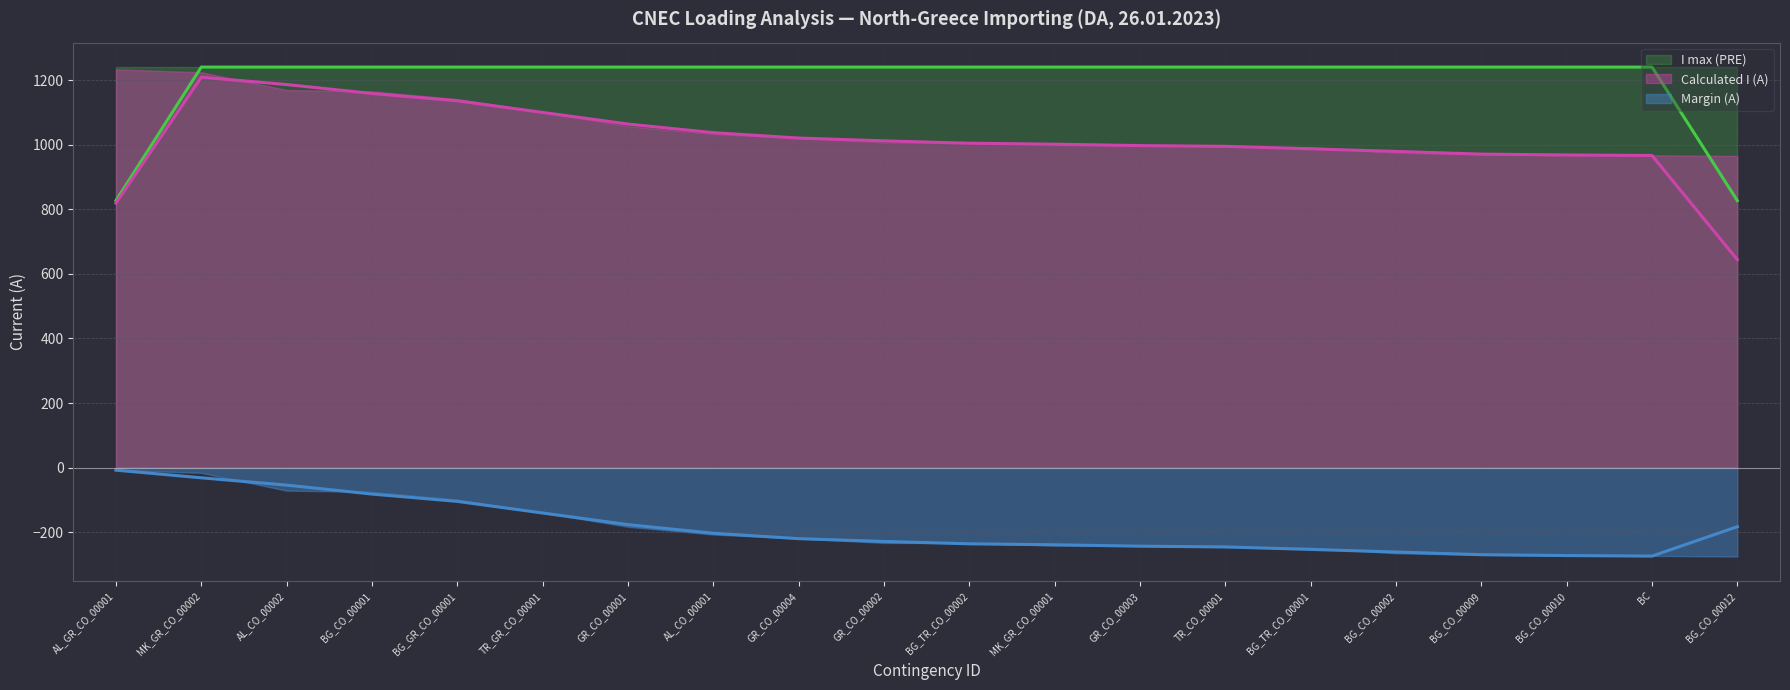

What position from the left is BG_CO_00010?

18